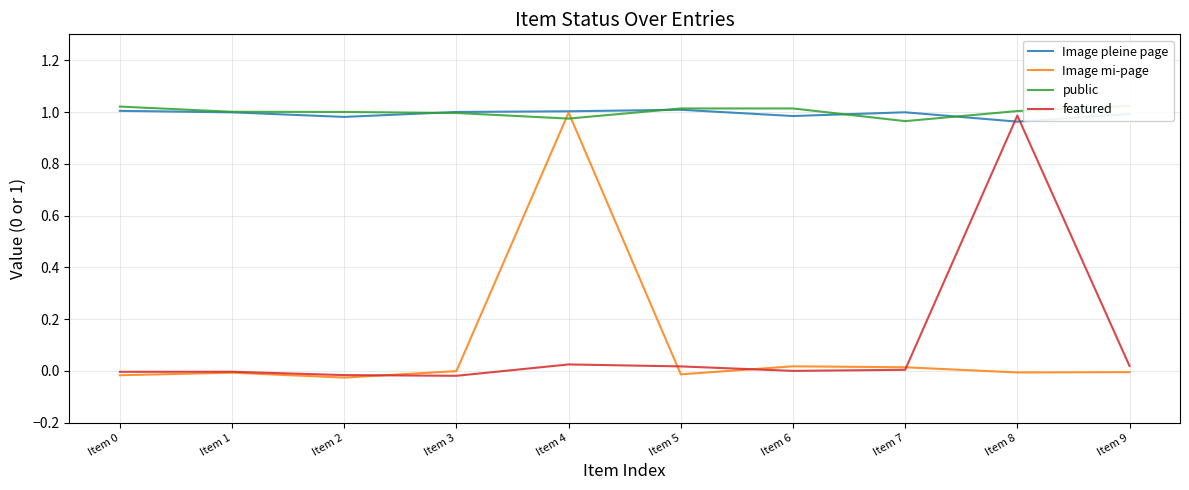

The public series shows 0.2 at Item 0. True or false?

False